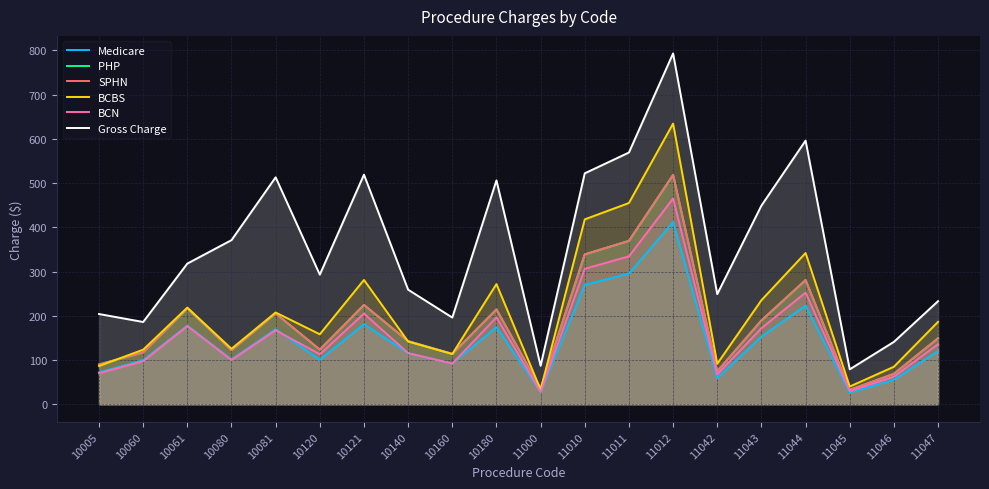

What is the average value of the PHP  series?

181.5